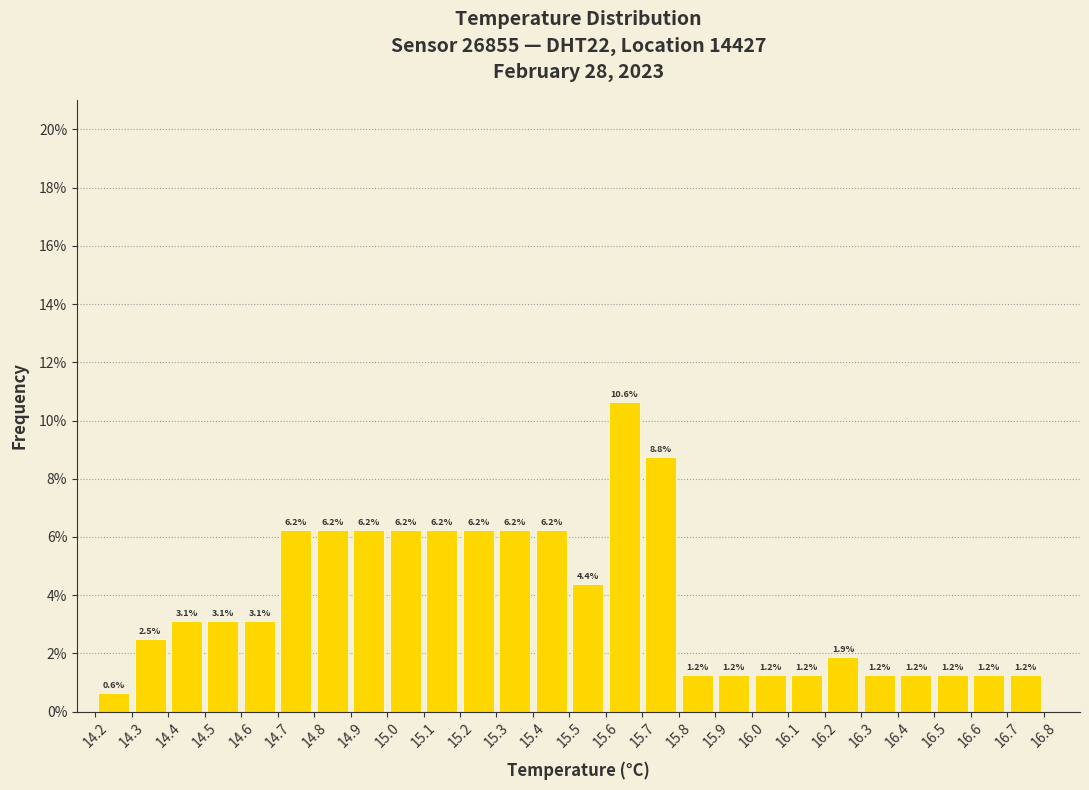

Reading left to right, transcribe this chart: for each bar, give the range it covers on the x-axis and its height.

14.2 to 14.3: 0.6
14.3 to 14.4: 2.5
14.4 to 14.5: 3.1
14.5 to 14.6: 3.1
14.6 to 14.7: 3.1
14.7 to 14.8: 6.2
14.8 to 14.9: 6.2
14.9 to 15.0: 6.2
15.0 to 15.1: 6.2
15.1 to 15.2: 6.2
15.2 to 15.3: 6.2
15.3 to 15.4: 6.2
15.4 to 15.5: 6.2
15.5 to 15.6: 4.4
15.6 to 15.7: 10.6
15.7 to 15.8: 8.8
15.8 to 15.9: 1.2
15.9 to 16.0: 1.2
16.0 to 16.1: 1.2
16.1 to 16.2: 1.2
16.2 to 16.3: 1.9
16.3 to 16.4: 1.2
16.4 to 16.5: 1.2
16.5 to 16.6: 1.2
16.6 to 16.7: 1.2
16.7 to 16.8: 1.2